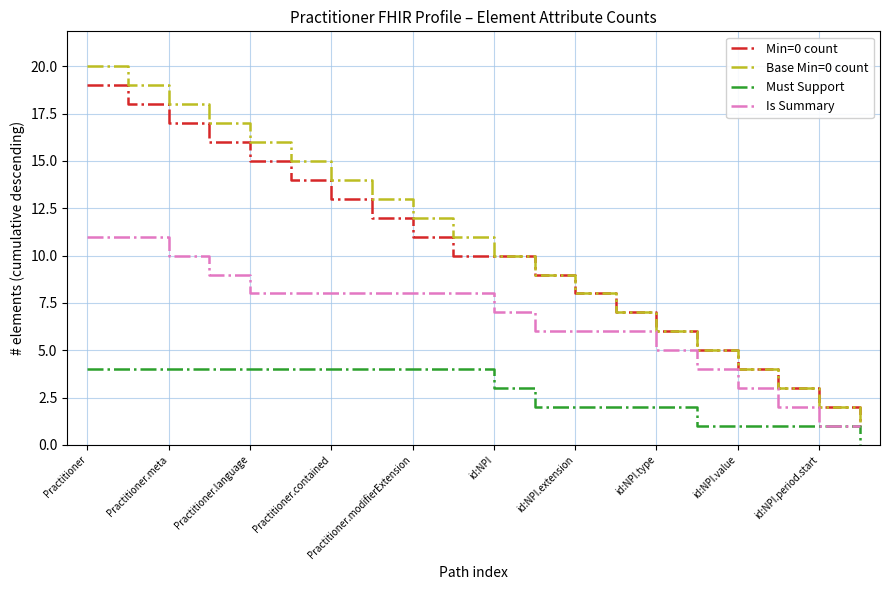

Which series has the largest range (max minus min)?

Base Min=0 count